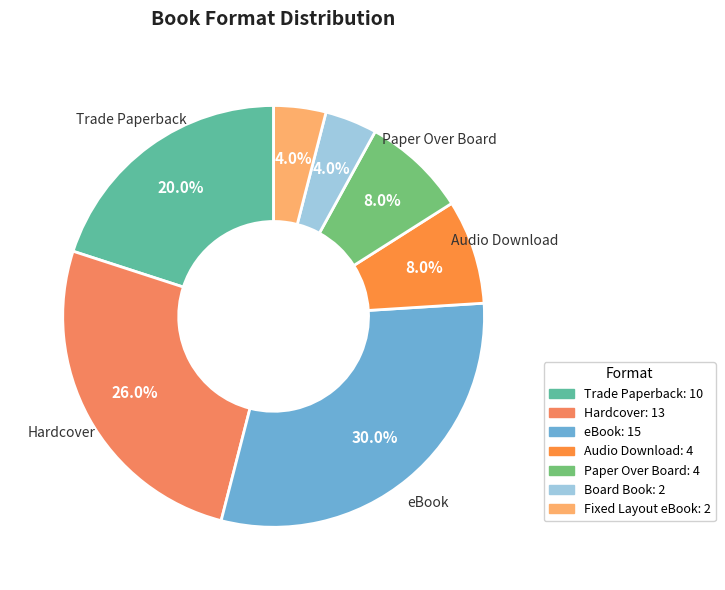

To the nearest percent, what percentage of the pie is Trade Paperback?

20%